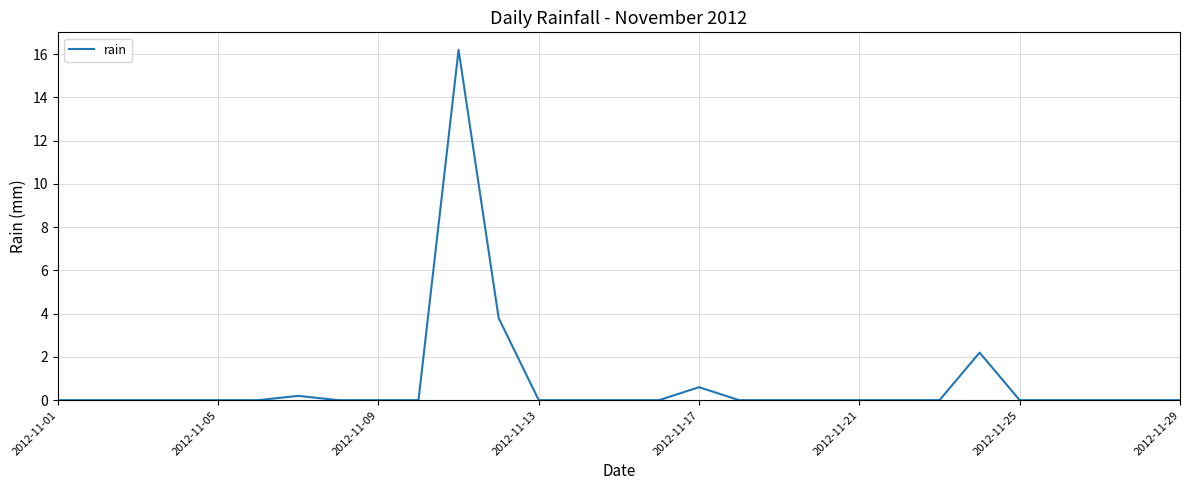

What is the difference between the maximum and minimum values?

16.2